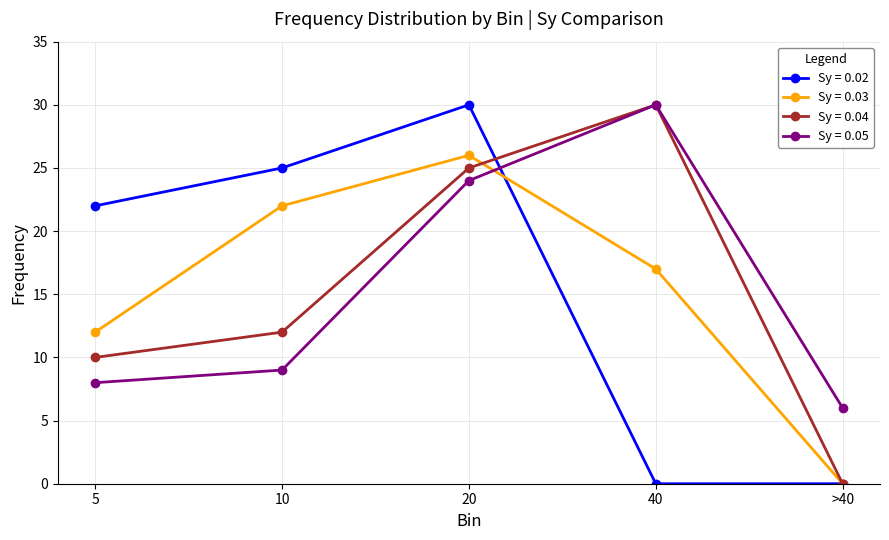

How many lines are shown in the chart?

4